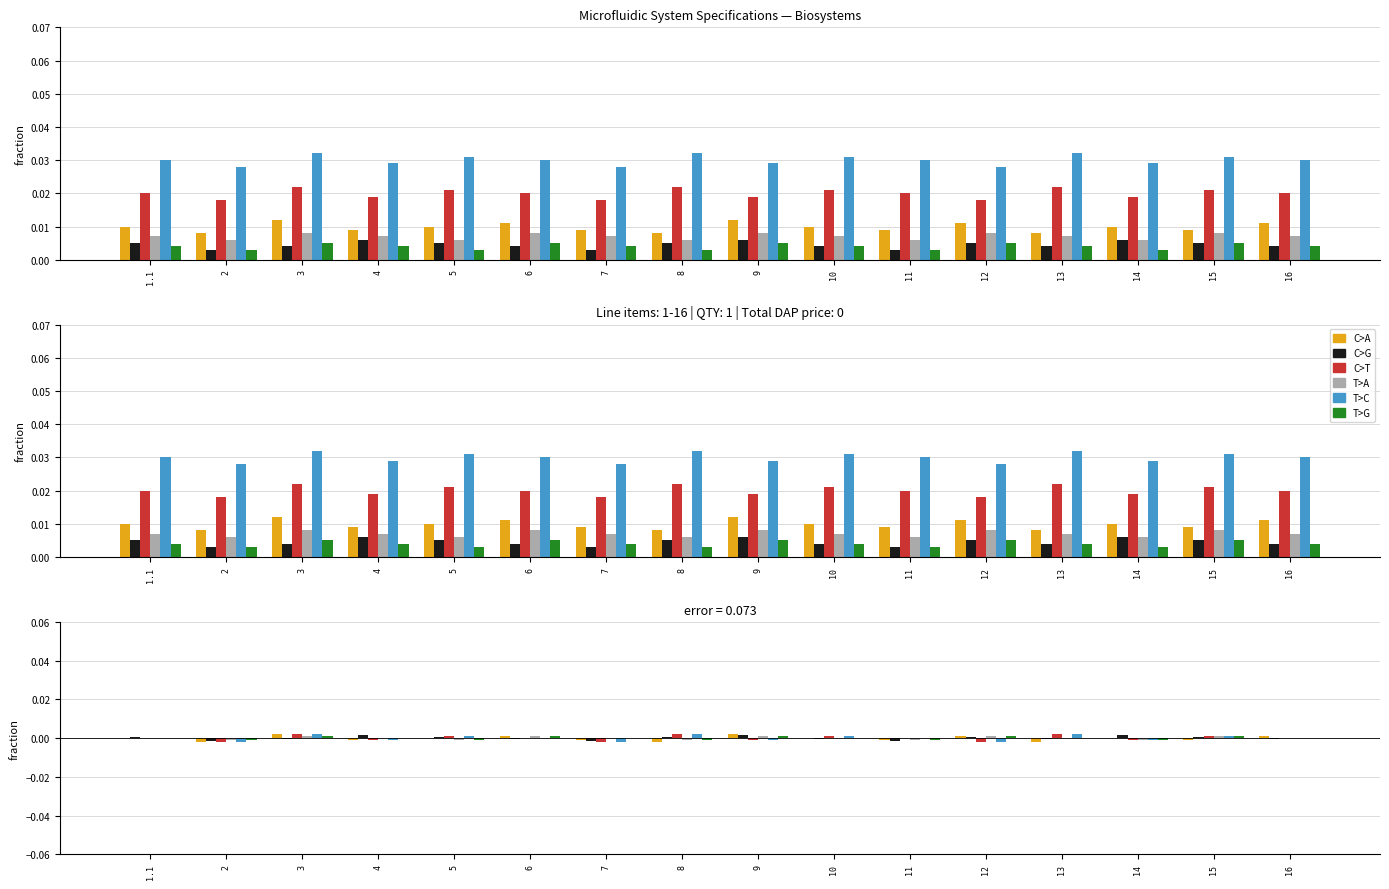

Reading left to right, extract all data points from this chart.

C>A: 1.1=0.0	2=-0.0	3=0.0	4=-0.0	5=0.0	6=0.0	7=-0.0	8=-0.0	9=0.0	10=0.0	11=-0.0	12=0.0	13=-0.0	14=0.0	15=-0.0	16=0.0
C>G: 1.1=0.0	2=-0.0	3=-0.0	4=0.0	5=0.0	6=-0.0	7=-0.0	8=0.0	9=0.0	10=-0.0	11=-0.0	12=0.0	13=-0.0	14=0.0	15=0.0	16=-0.0
C>T: 1.1=0.0	2=-0.0	3=0.0	4=-0.0	5=0.0	6=0.0	7=-0.0	8=0.0	9=-0.0	10=0.0	11=0.0	12=-0.0	13=0.0	14=-0.0	15=0.0	16=0.0
T>A: 1.1=0.0	2=-0.0	3=0.0	4=0.0	5=-0.0	6=0.0	7=0.0	8=-0.0	9=0.0	10=0.0	11=-0.0	12=0.0	13=0.0	14=-0.0	15=0.0	16=0.0
T>C: 1.1=0.0	2=-0.0	3=0.0	4=-0.0	5=0.0	6=0.0	7=-0.0	8=0.0	9=-0.0	10=0.0	11=0.0	12=-0.0	13=0.0	14=-0.0	15=0.0	16=0.0
T>G: 1.1=0.0	2=-0.0	3=0.0	4=0.0	5=-0.0	6=0.0	7=0.0	8=-0.0	9=0.0	10=0.0	11=-0.0	12=0.0	13=0.0	14=-0.0	15=0.0	16=0.0